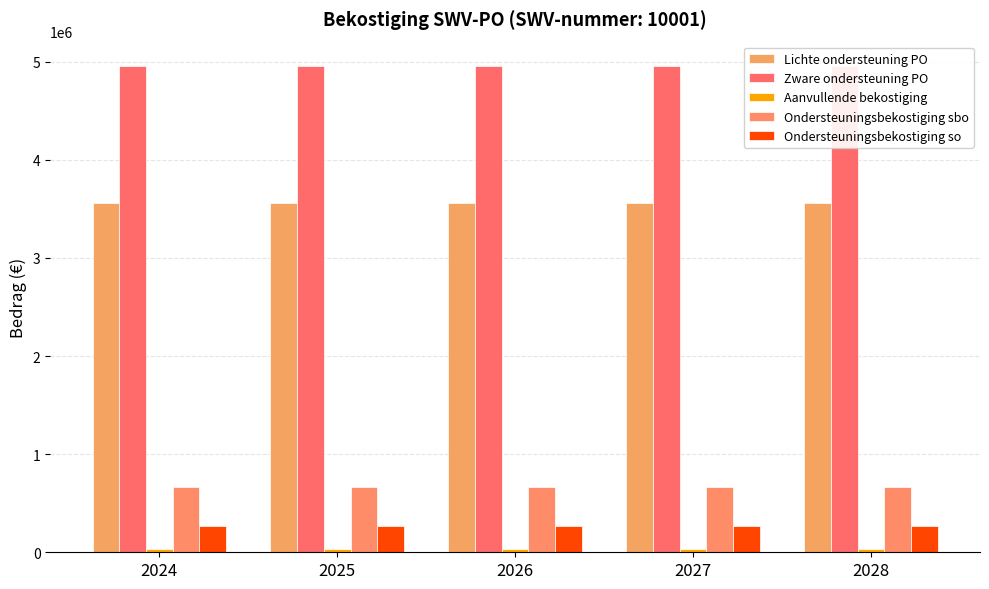

Does the chart contain any negative values?

No